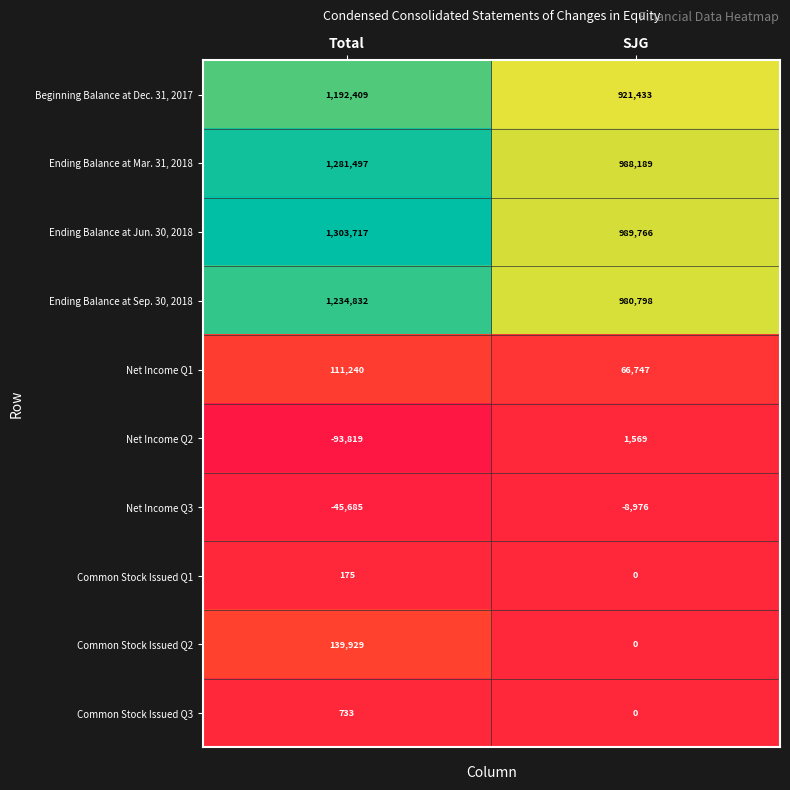

What is the total value across all series at SJG?

3939526